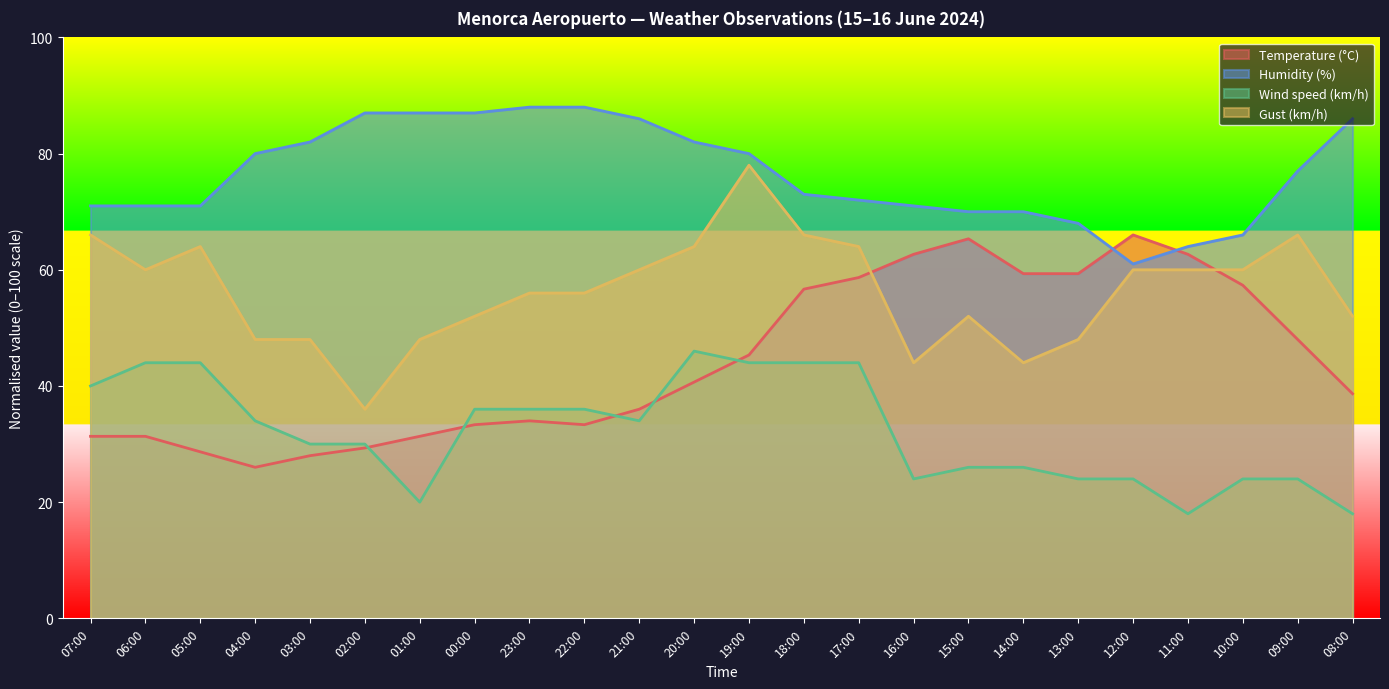

What is the minimum value shown in the chart?

18.0